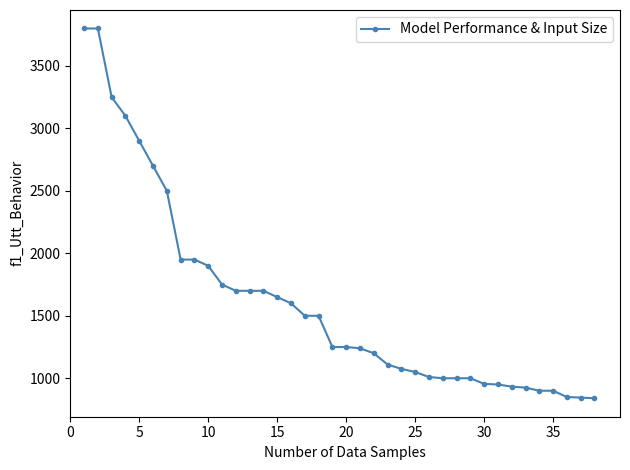

What is the difference between the maximum and minimum values?

2960